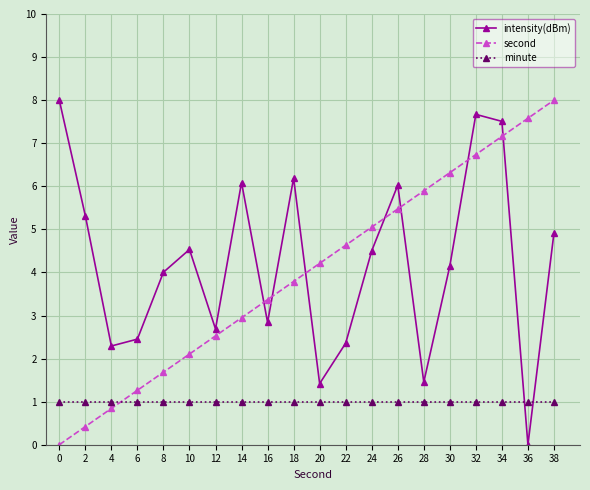

Which series changed the most between 12 and 26?

intensity(dBm)